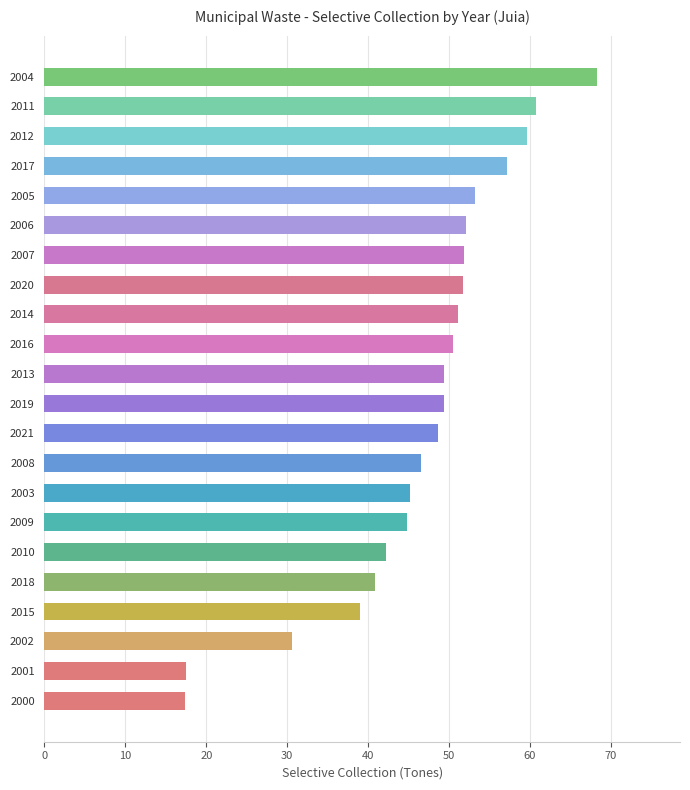

What value does the data have at 2005?

53.2